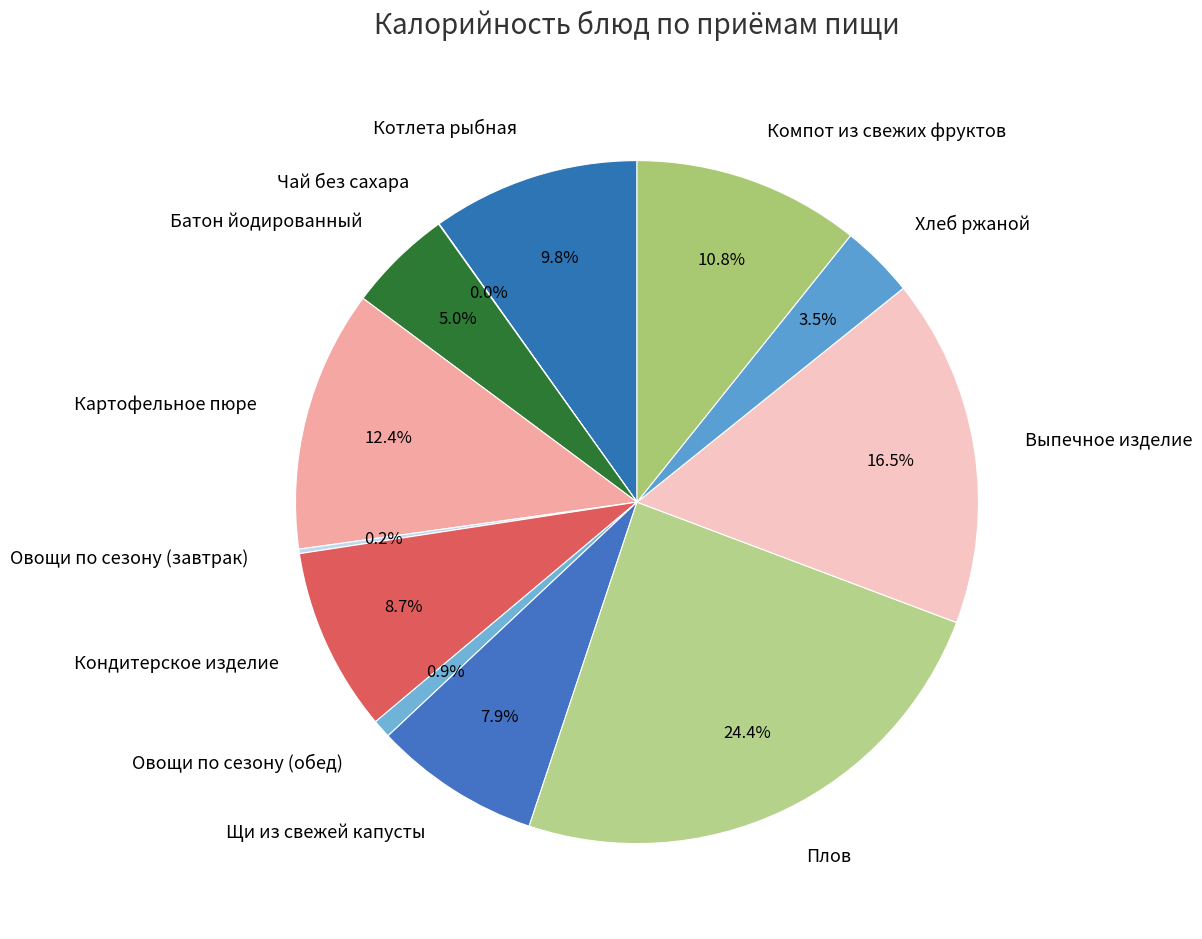

Approximately how many times larger is the value at Плов compared to Котлета рыбная?

2.5